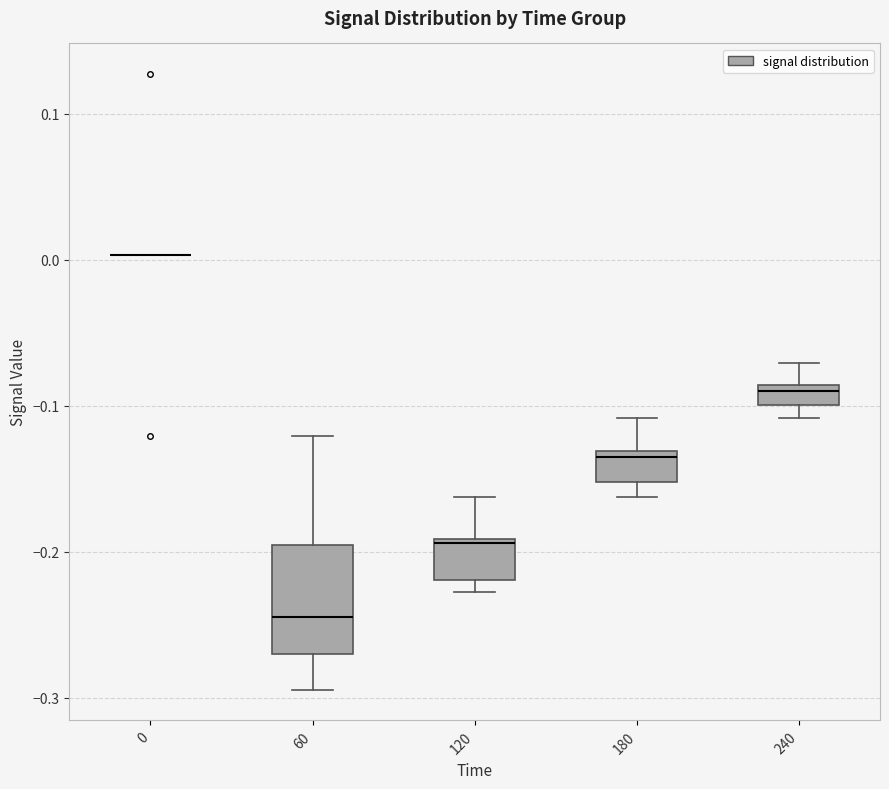

Where does the upper whisker of the box at x = 240 end on the y-axis? The values are not printed on the chart, so give them approximately, as read against the axis.

-0.07